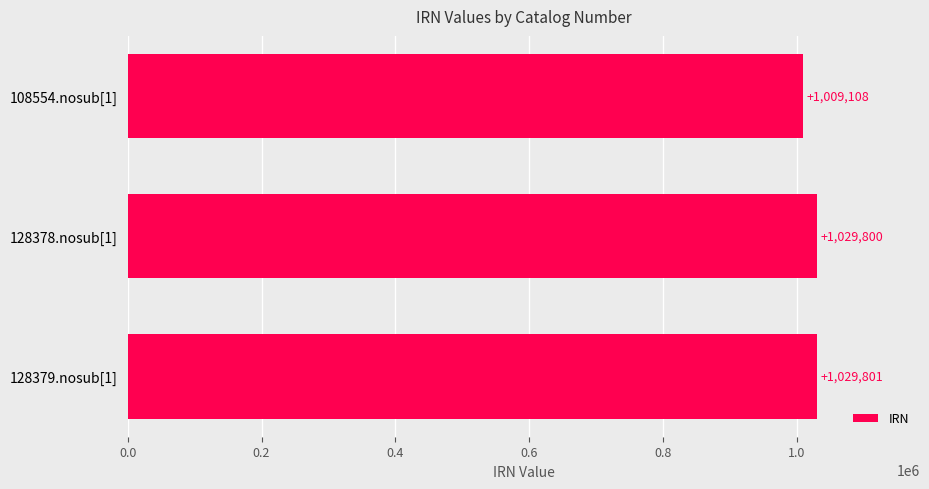

Reading top to bottom, extract all data points from this chart.

108554.nosub[1]=1009108	128378.nosub[1]=1029800	128379.nosub[1]=1029801